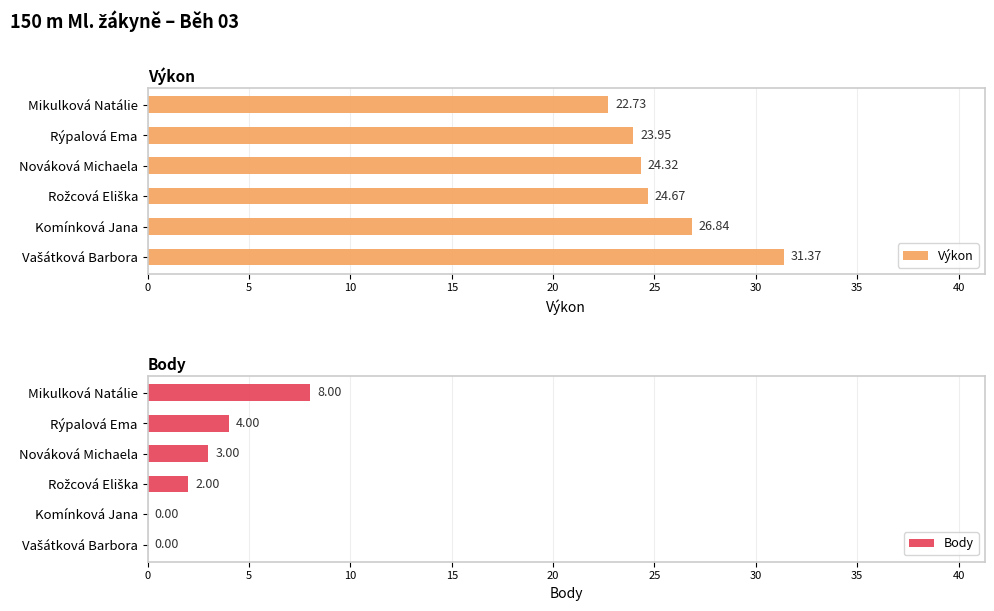

Rank the series by their maximum value, from lowest to highest.

Body, Výkon